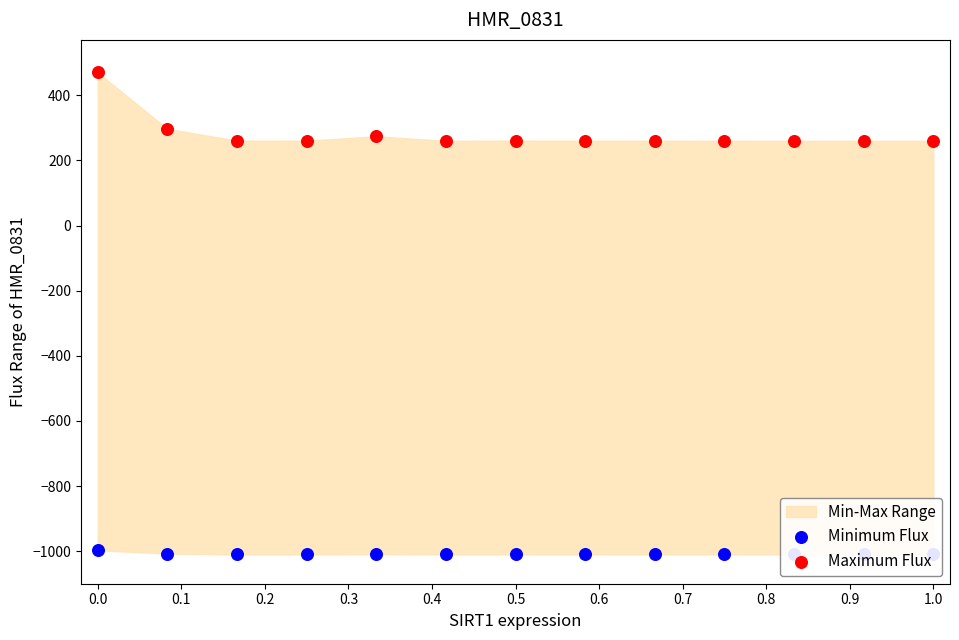

Which series has the largest Y range (max minus min)?

Maximum Flux